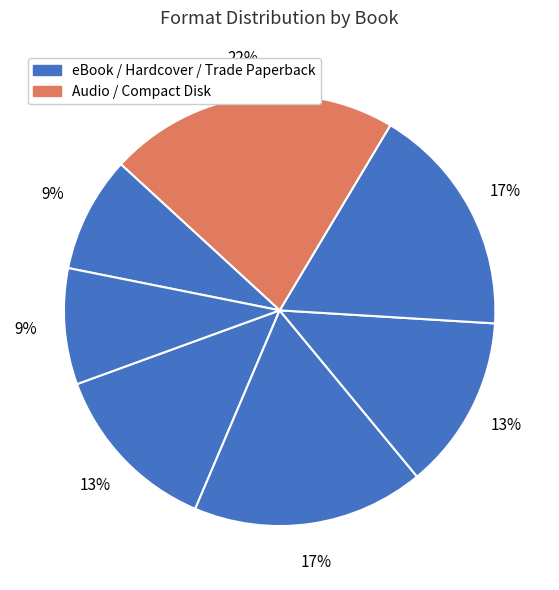

How many slices are in this pie chart?

7